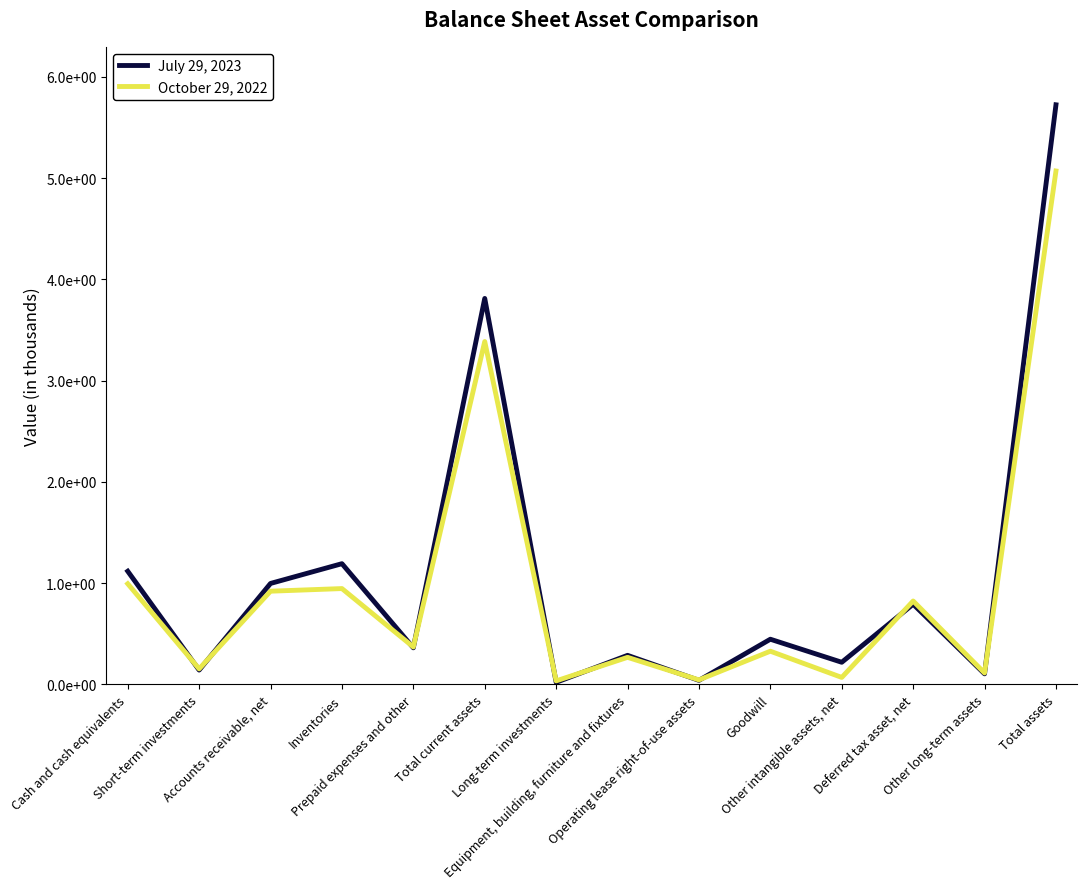

Is it true that October 29, 2022 equals 328322 at Goodwill?

True